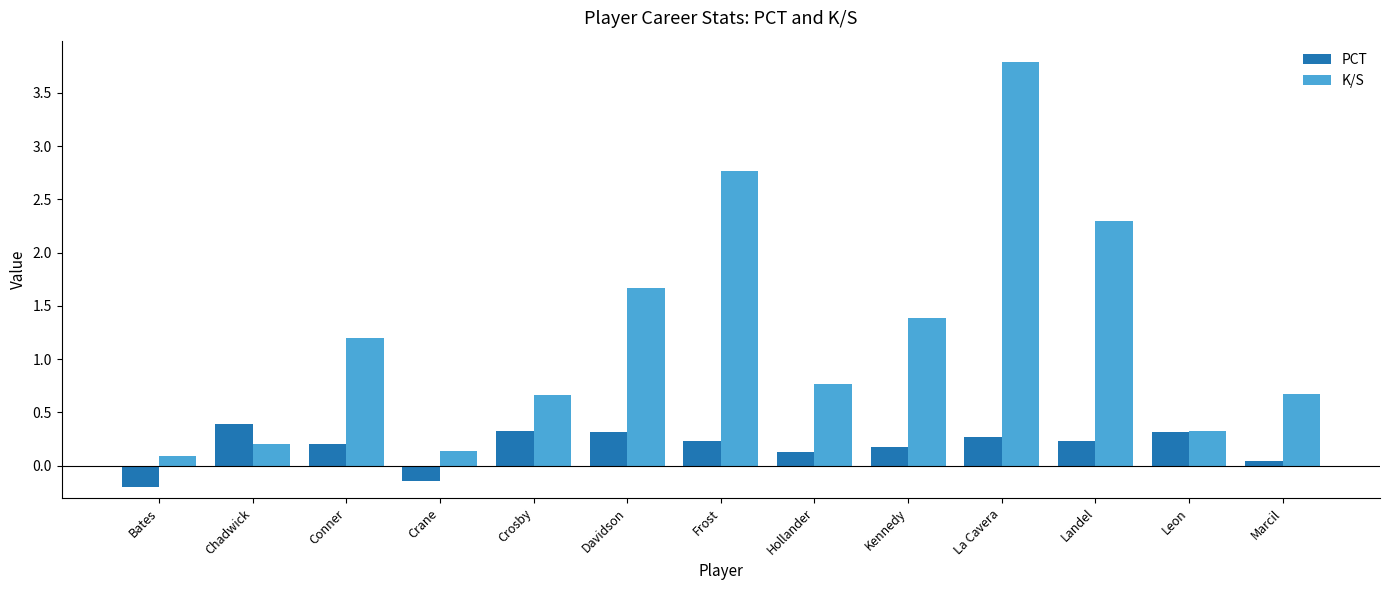

True or false: PCT has a value of 0.5 at Davidson.

False